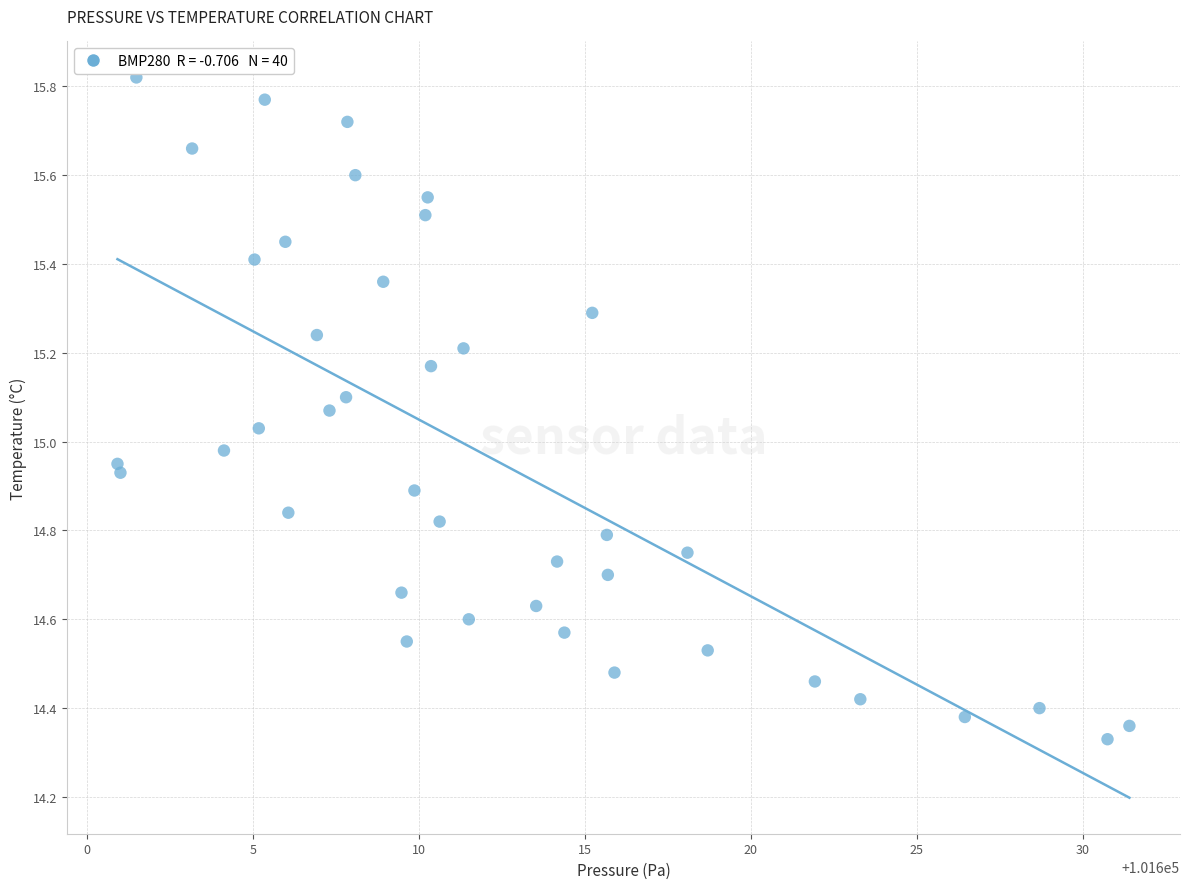

What is the range of Y values (max minus min)?

1.5